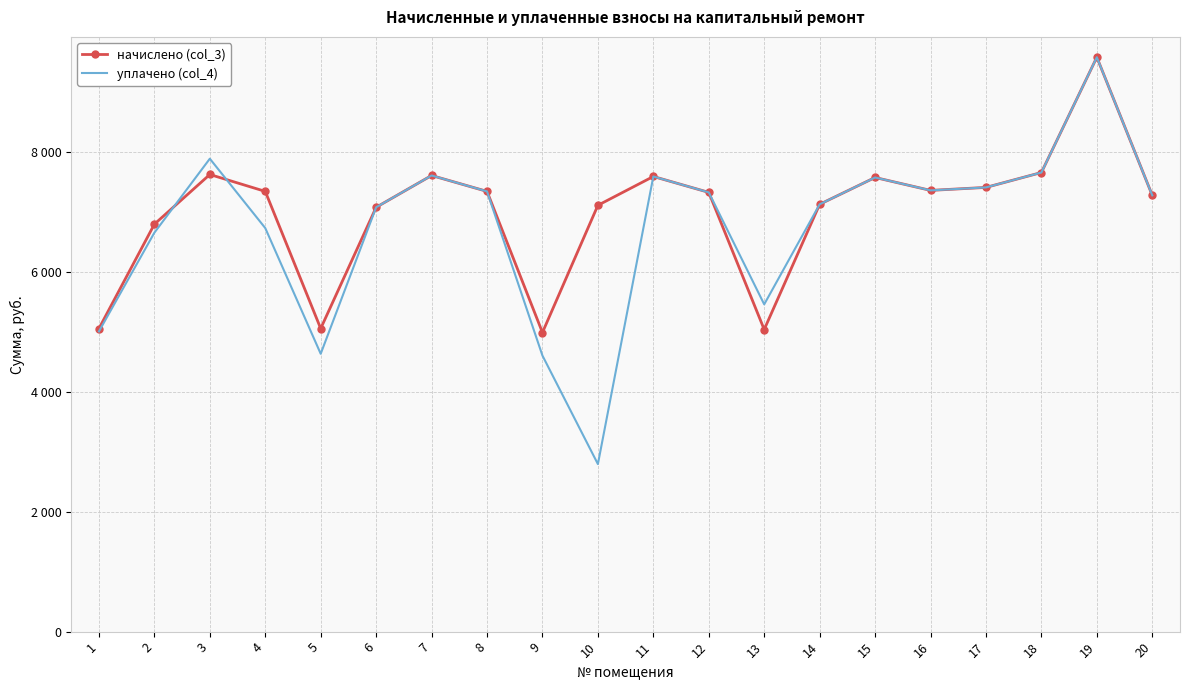

Which category has the lowest value in the уплачено (col_4) series?

10